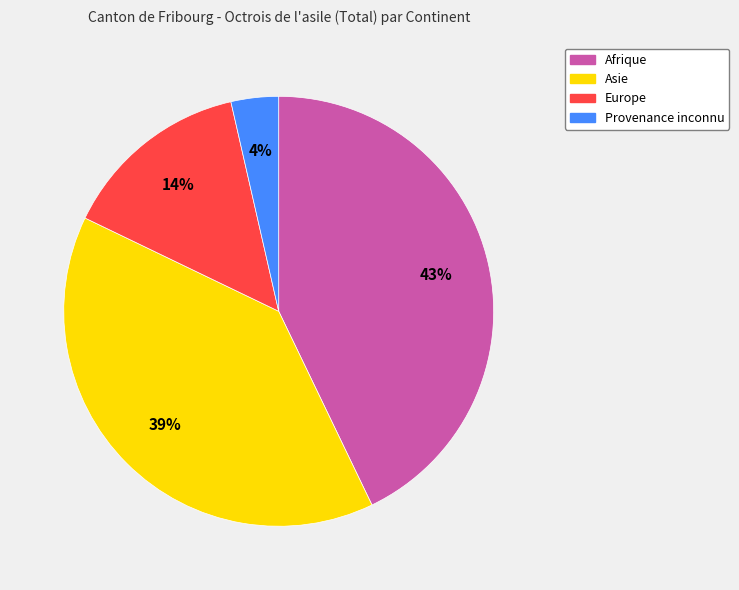

To the nearest percent, what is the average slice percentage?

25%